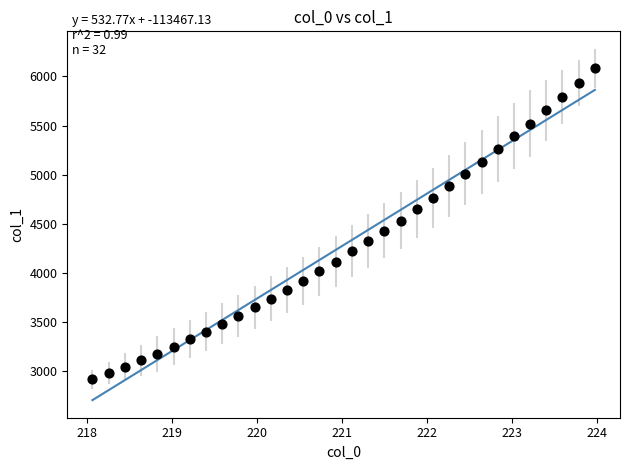

What is the range of X values (max minus min)?

5.9